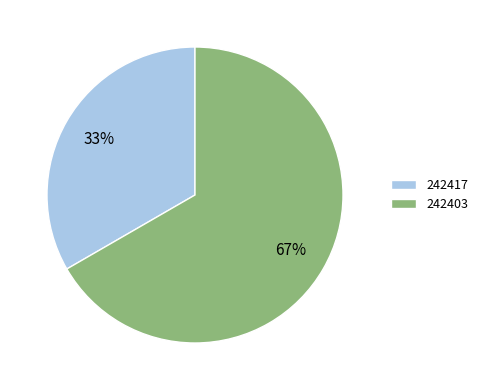

To the nearest percent, what is the combined percentage of 242403 and 242417?

100%